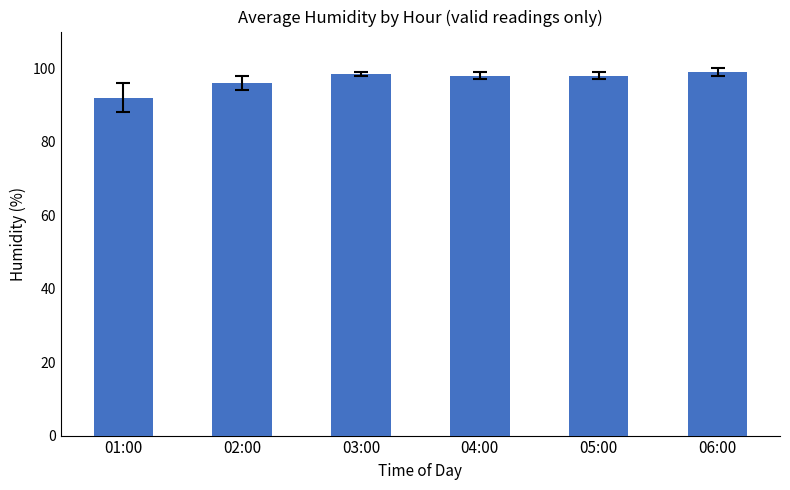

What is the value of the 2nd bar from the left?

96.0